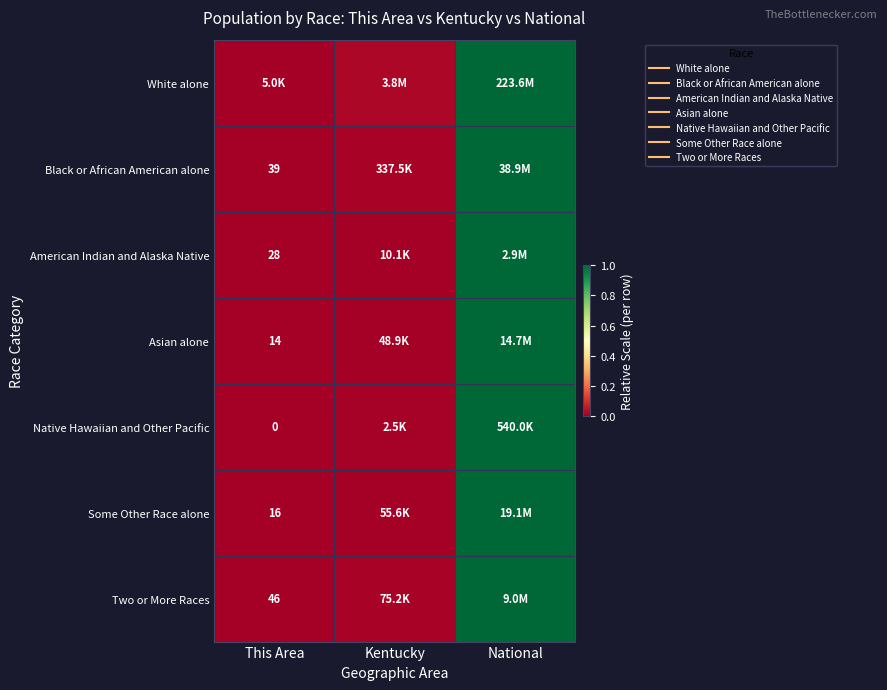

Which category has the highest value in the Asian alone series?

National